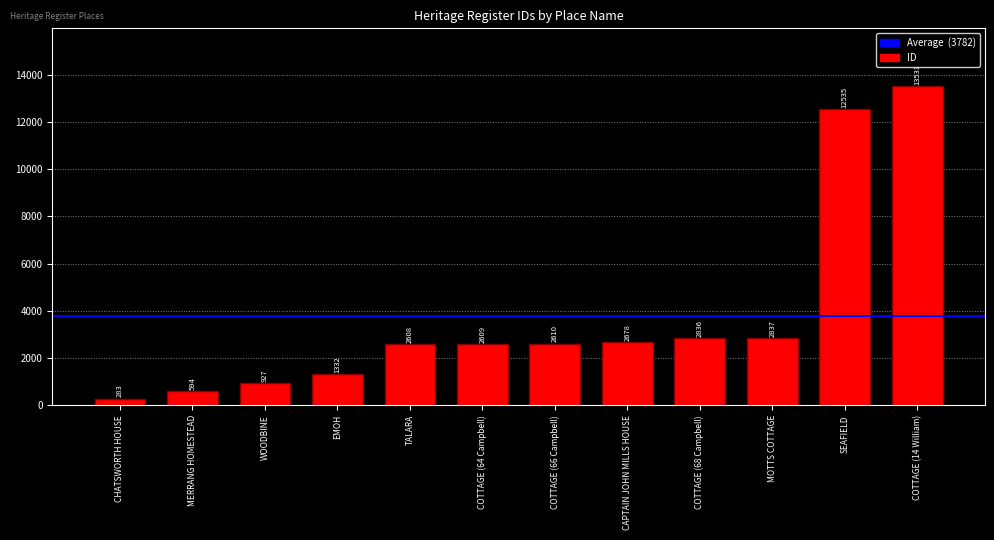

Read the value at COTTAGE (64 Campbell), to the nearest 10.

2610